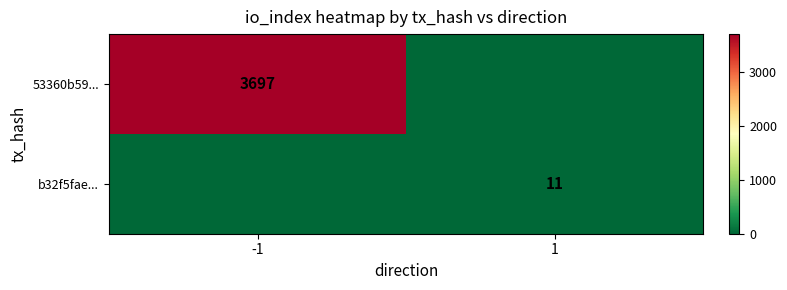

Is the value of 53360b59... at -1 greater than the value of b32f5fae... at 1?

Yes